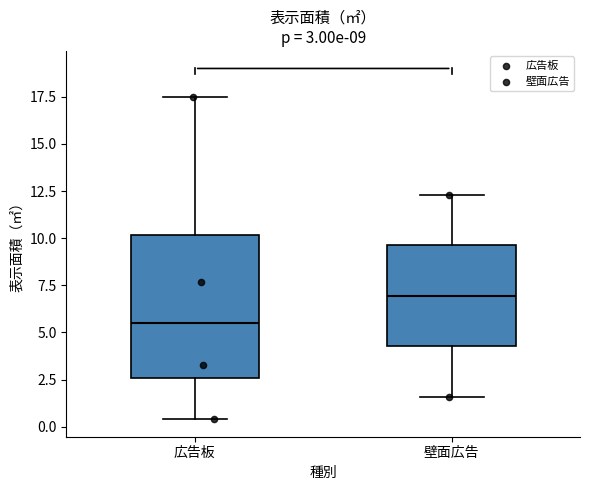

Which box's median line is the lowest?

広告板